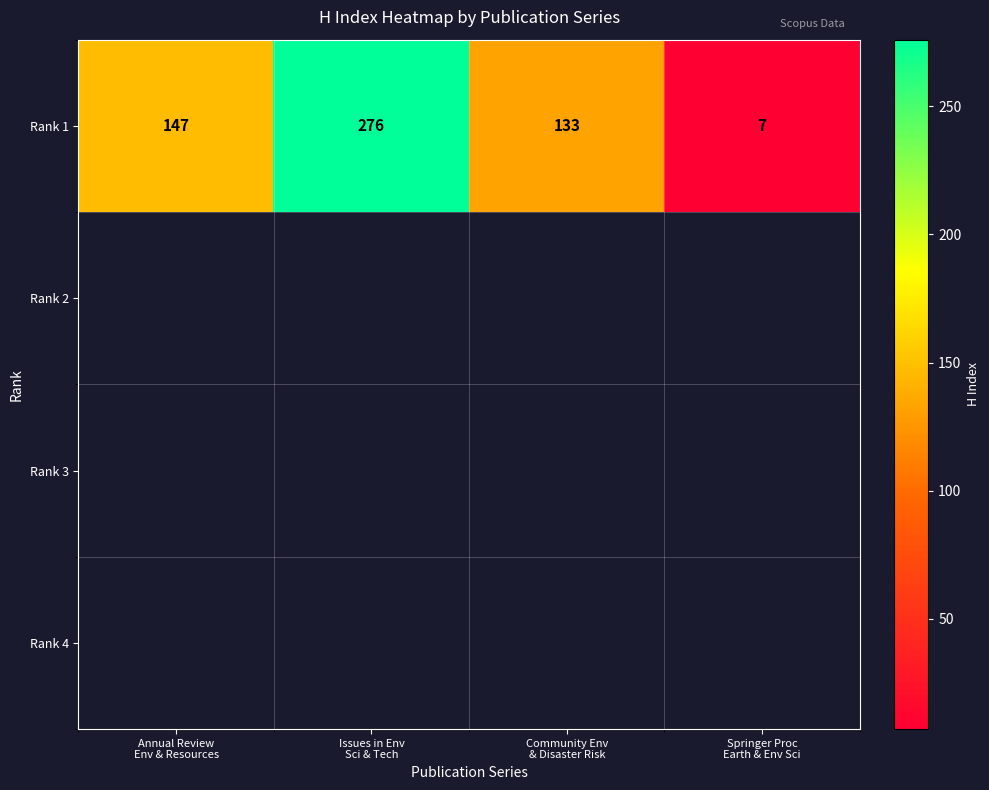

List the labels in order of value, largest first.

Issues in Env
Sci & Tech, Annual Review
Env & Resources, Community Env
& Disaster Risk, Springer Proc
Earth & Env Sci